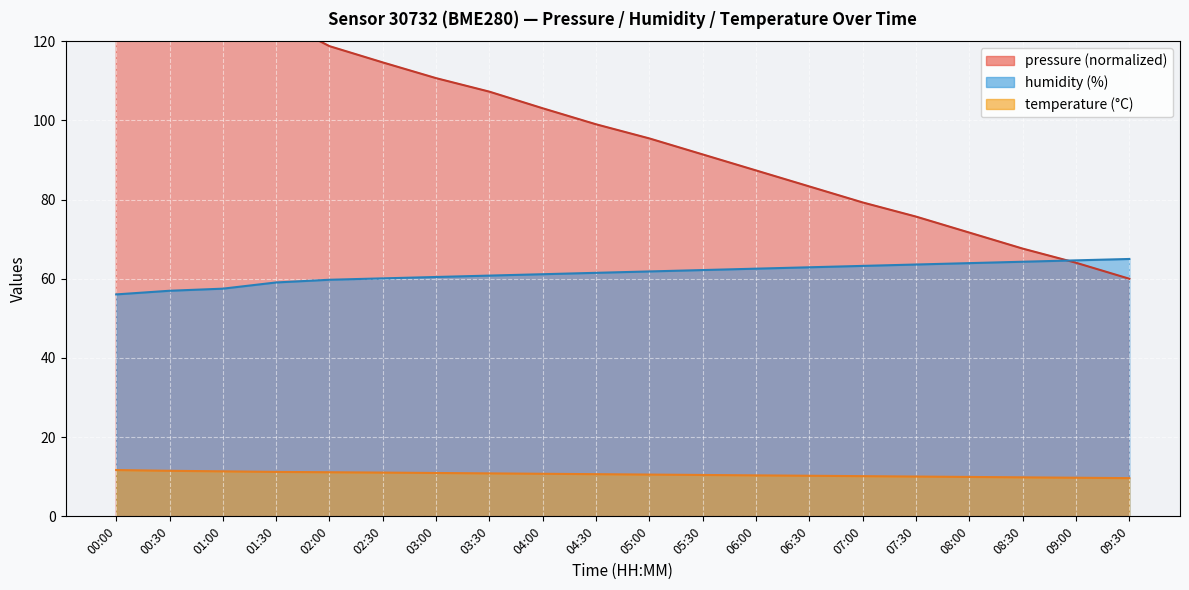

True or false: temperature has more than 1 interior local peaks.

False